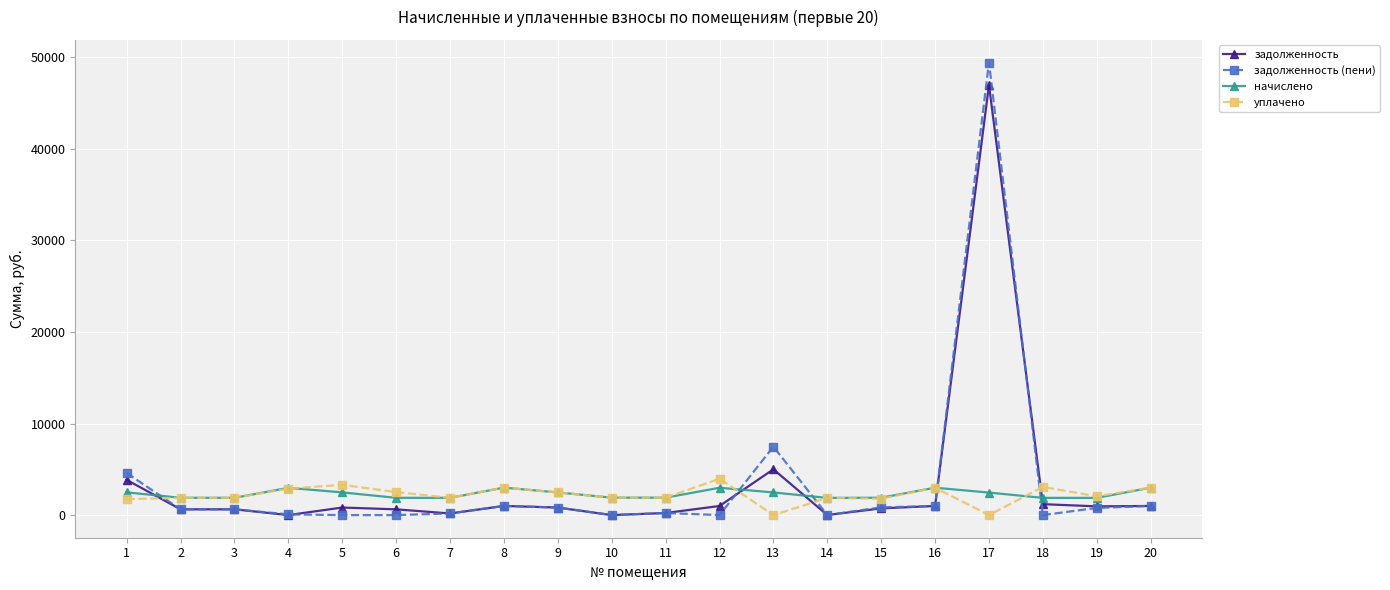

Rank the series by their maximum value, from highest to lowest.

задолженность (пени), задолженность, уплачено, начислено